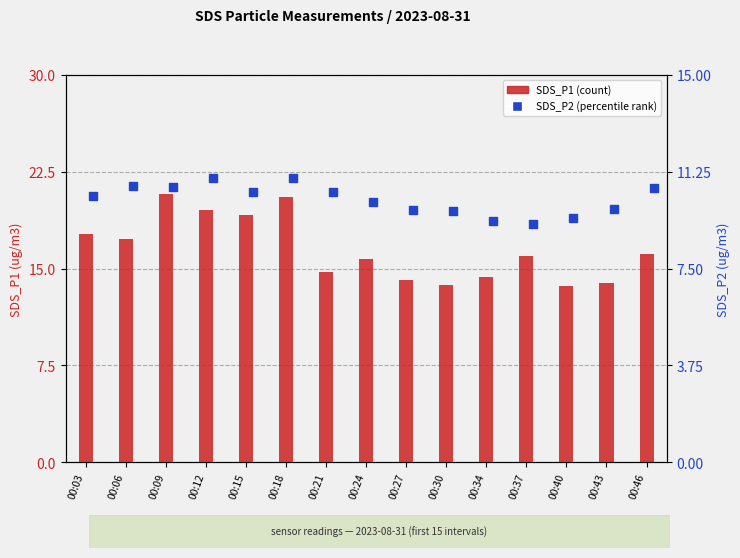

Which series contains the highest Y value?

SDS_P1